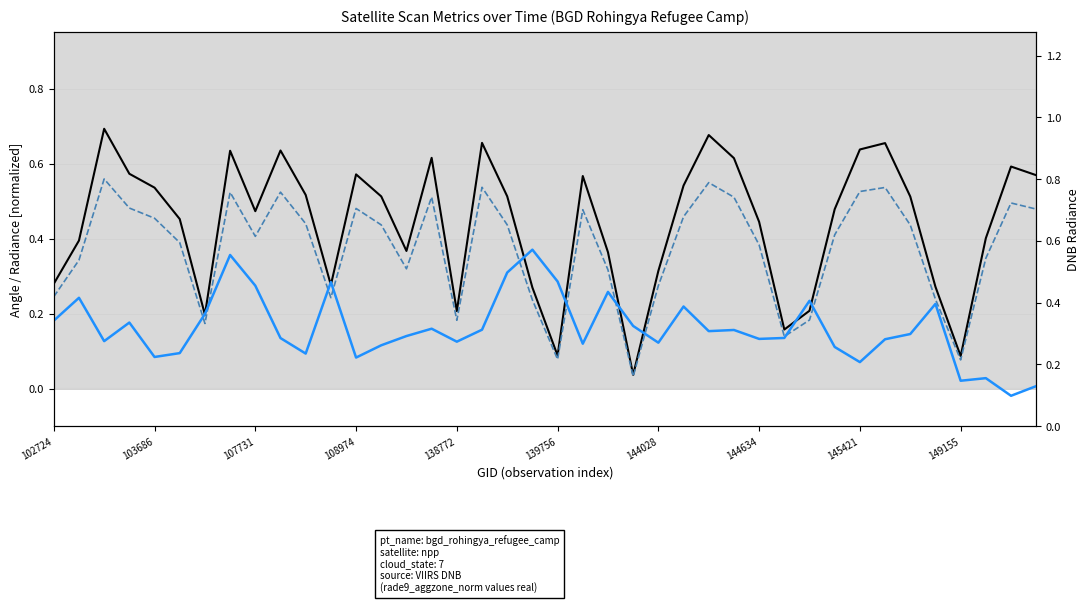

What is the difference between the highest and lowest values at 138772?

0.1